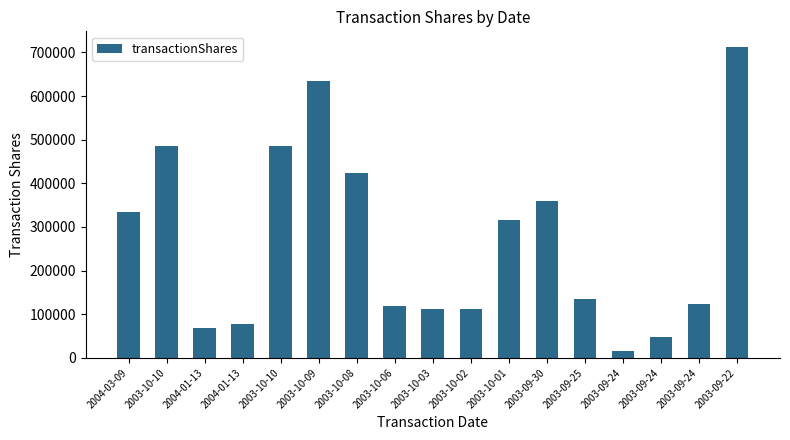

What is the label of the 13th bar from the right?

2003-10-10